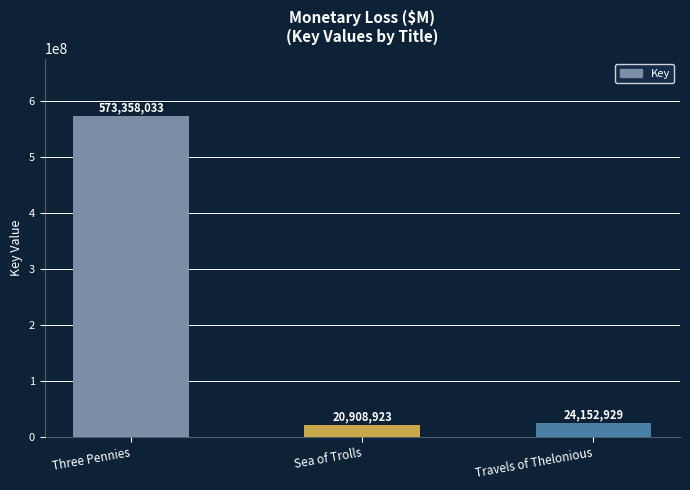

The chart shows a value of 20908923 at Sea of Trolls. True or false?

True